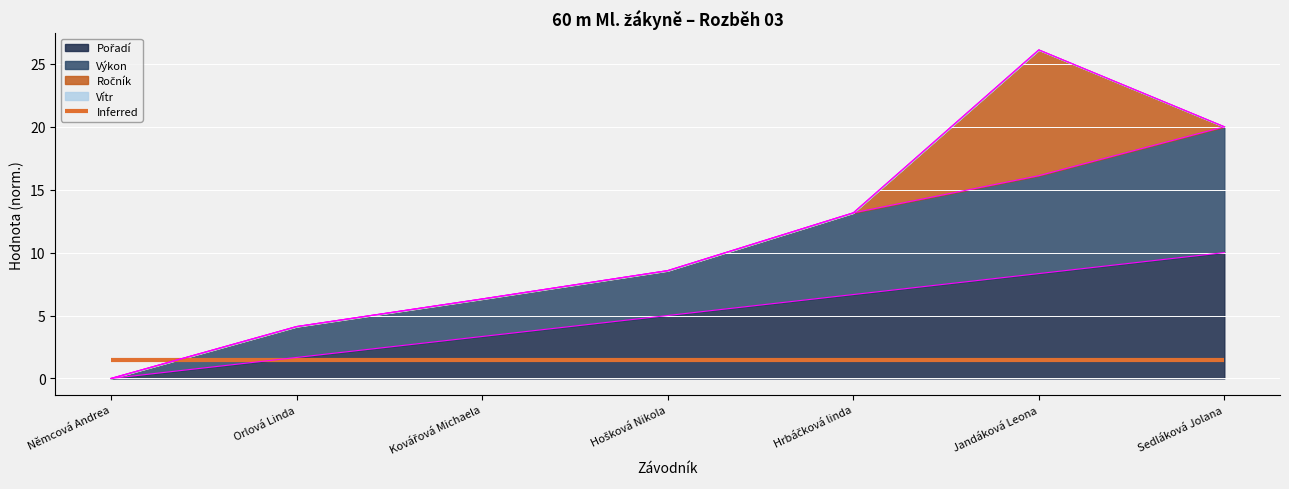

How many data points in Pořadí are less than 5?

3